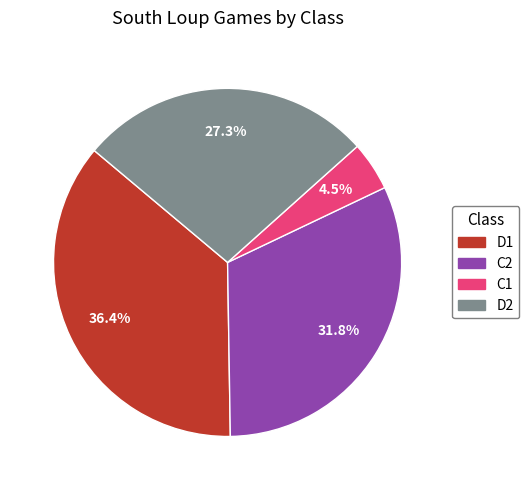

What percentage do D2 and C2 together represent?

59.1%